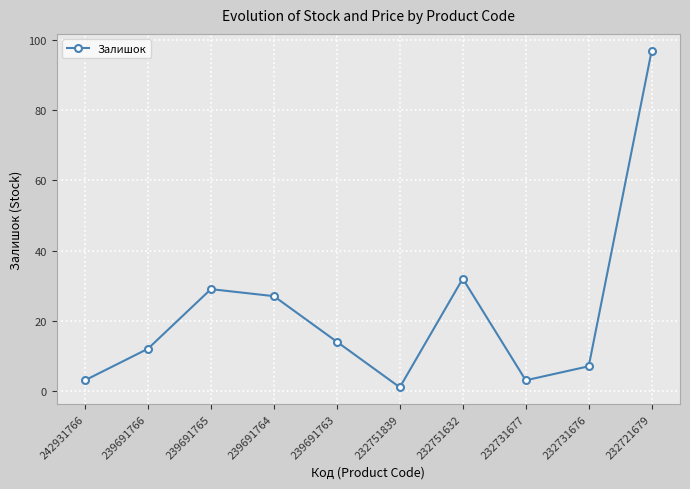

What is the sum of all values?

225